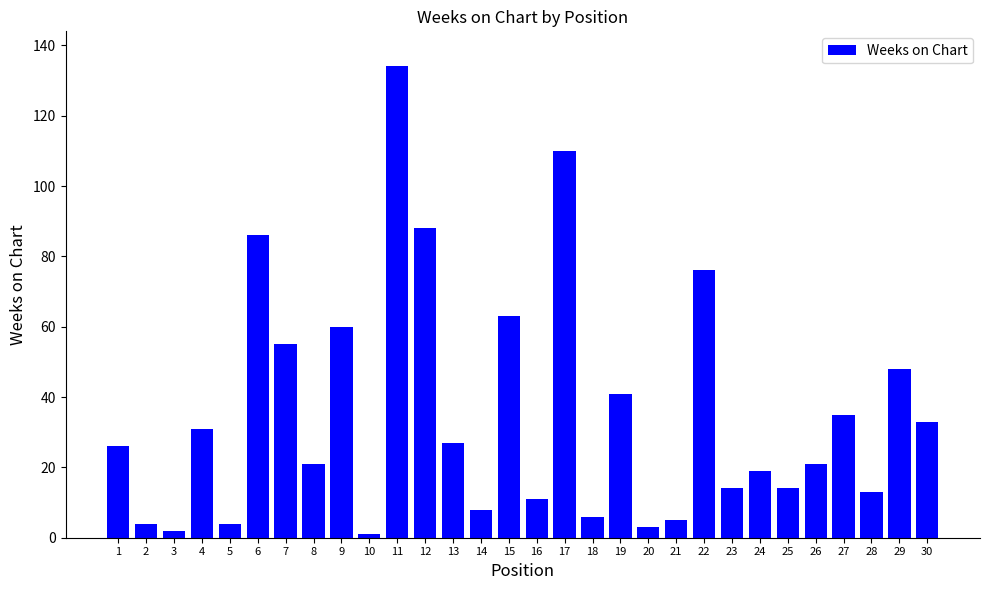

Reading left to right, extract all data points from this chart.

26	4	2	31	4	86	55	21	60	1	134	88	27	8	63	11	110	6	41	3	5	76	14	19	14	21	35	13	48	33